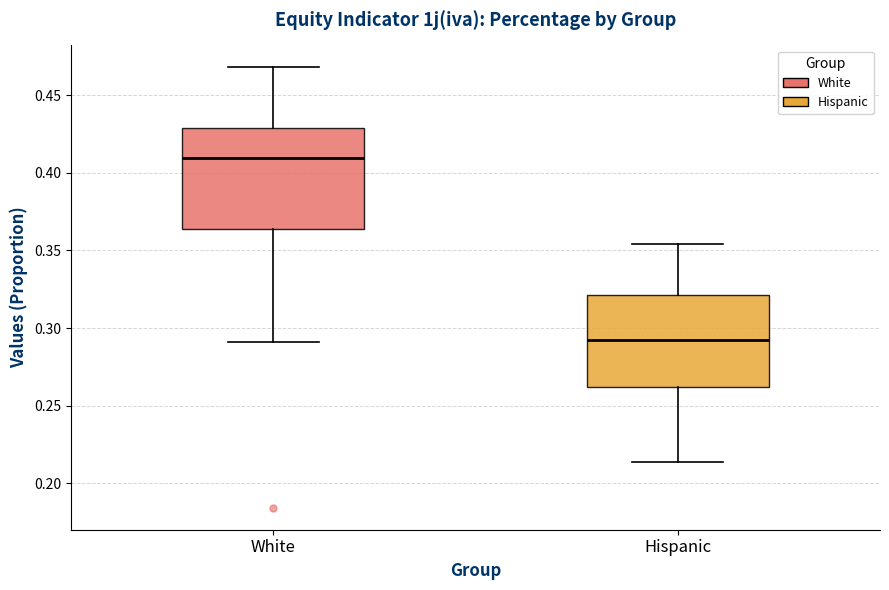

Which box is the tallest, from its lower edge to its upper edge?

White